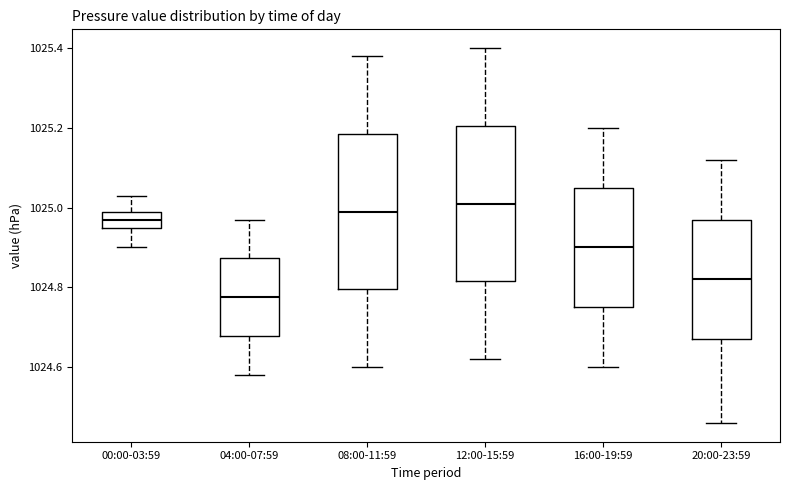

Where is the upper edge of the box for 04:00-07:59 on the y-axis? The values are not printed on the chart, so give them approximately, as read against the axis.

1024.88